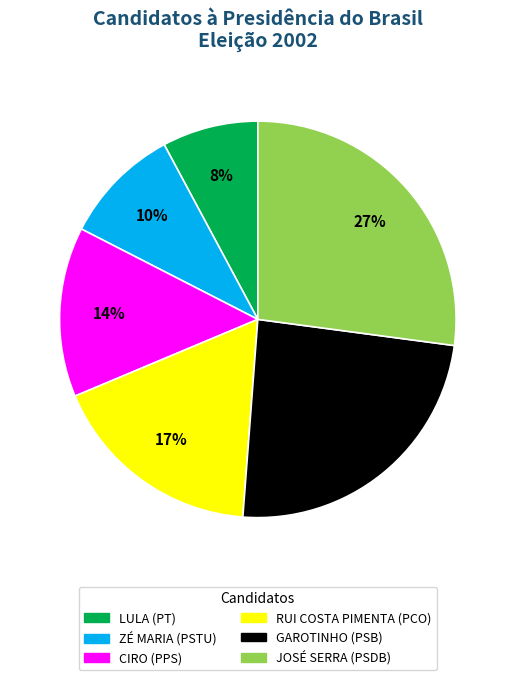

To the nearest percent, what percentage of the pie is LULA (PT)?

8%